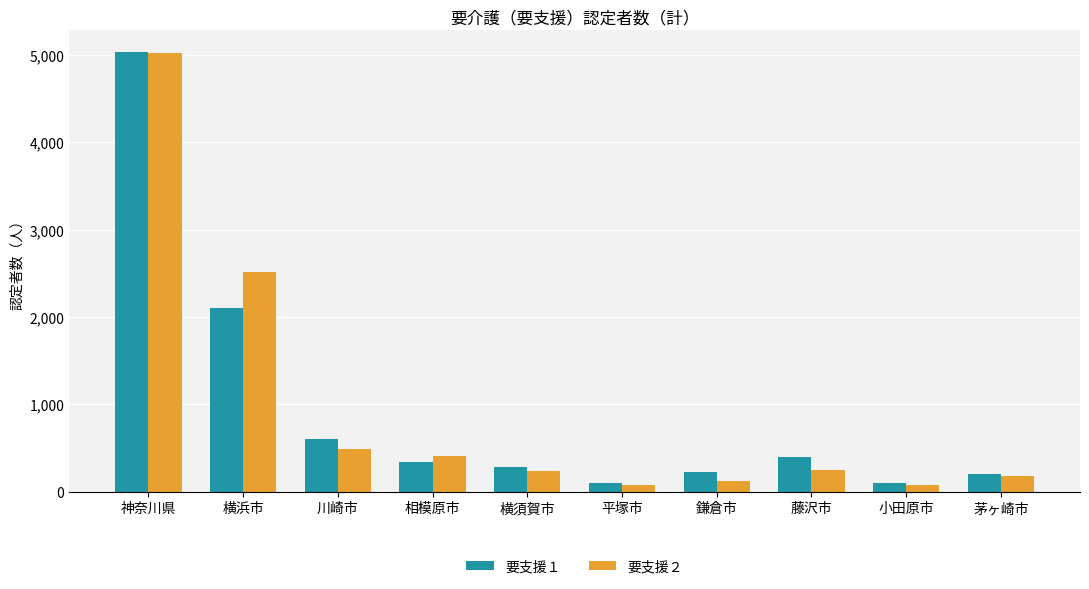

What is the highest value of the 要支援１ series?

5028